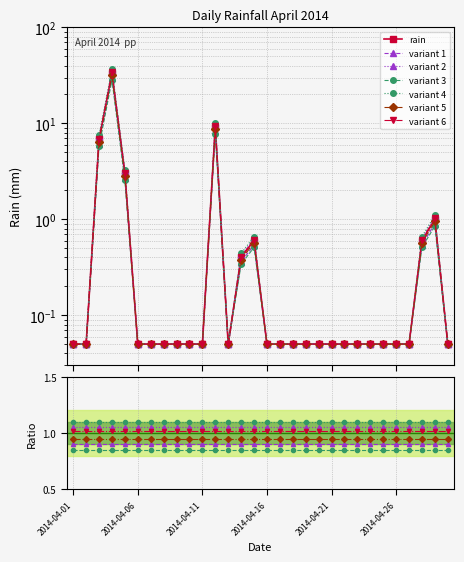

Which category has the highest value across all series?

2014-04-04